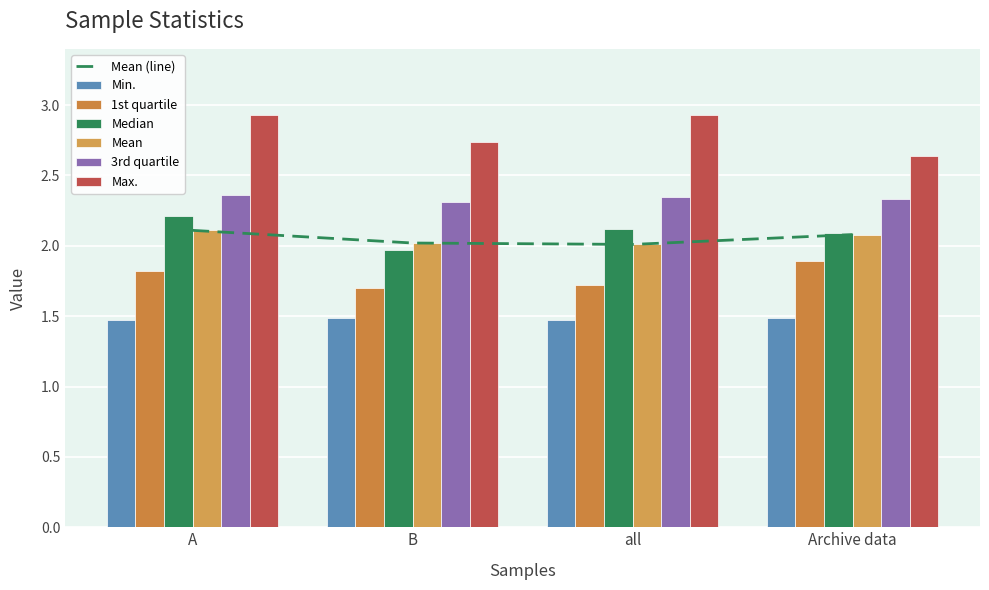

Which series changed the most between B and all?

Max.